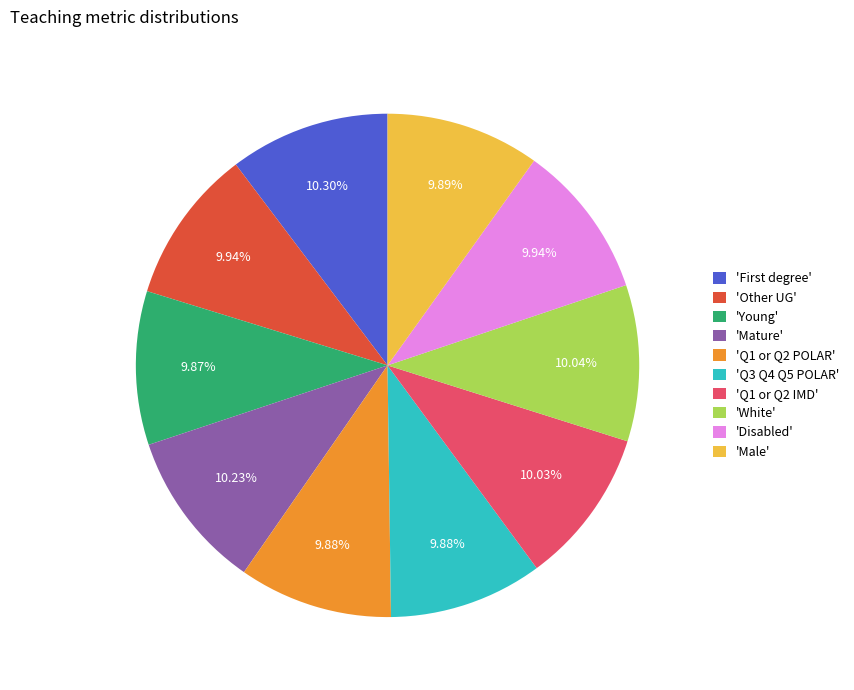

How many segments does this pie chart have?

10